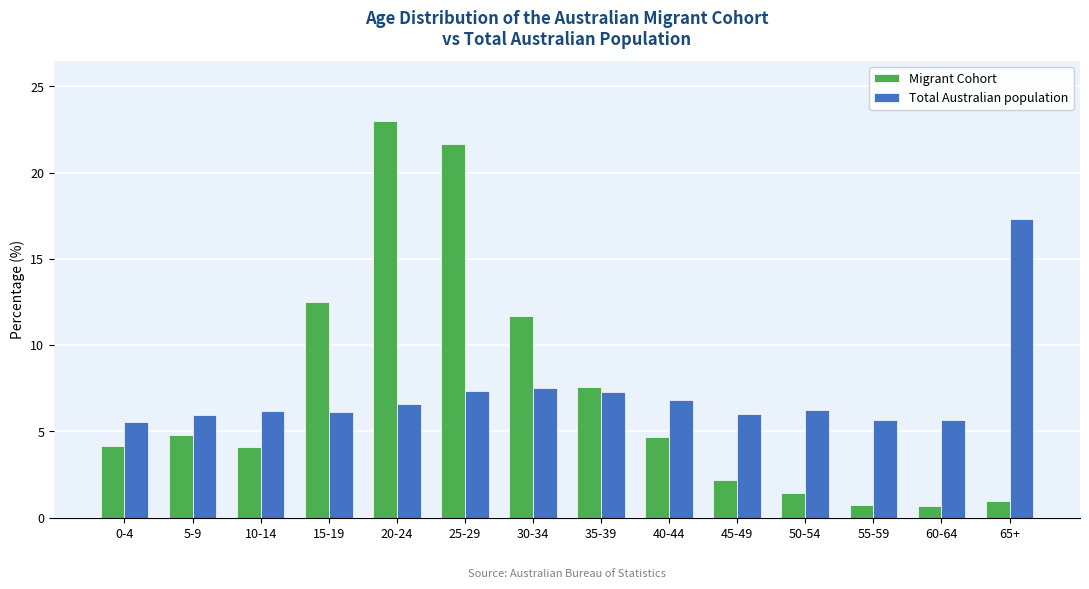

What is the sum of all Migrant Cohort values?

100.0